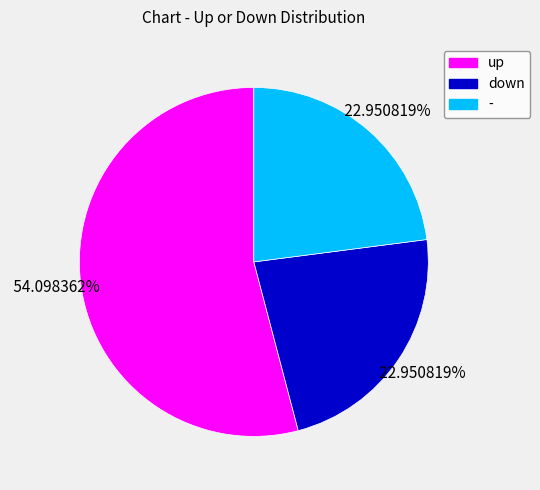

How much of the chart is everything except down?

77.0%